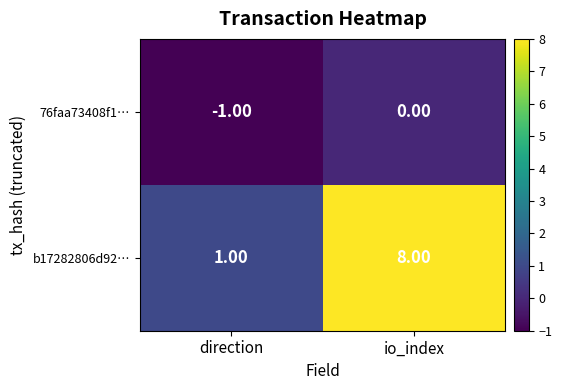

What is the spread (max minus min) of values at io_index?

8